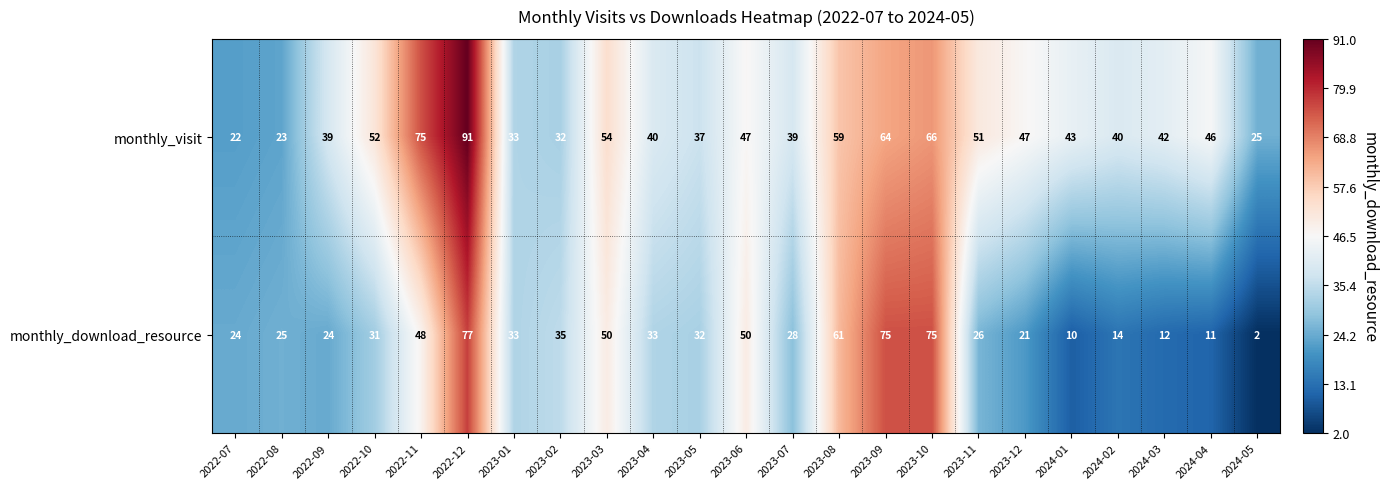

What is the approximate value of monthly_visit at 2022-12, to the nearest 5?

90